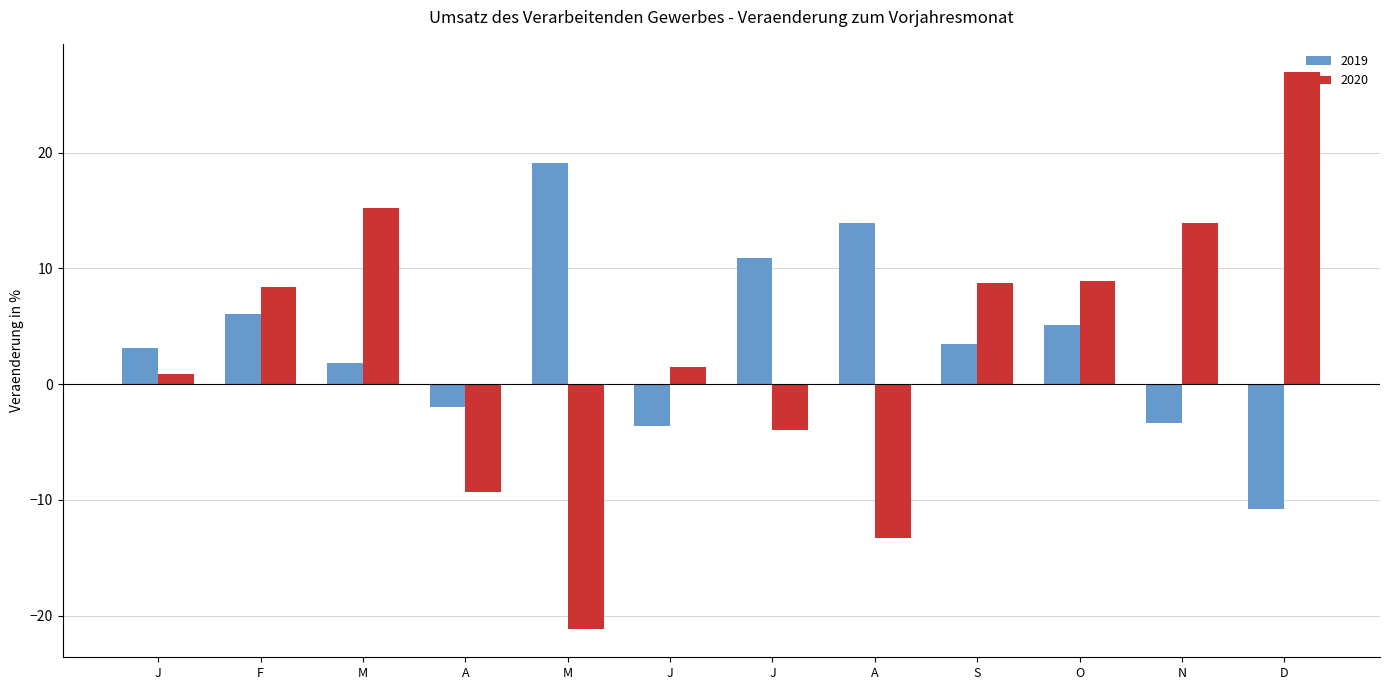

What is the total value across all series at M?

17.0